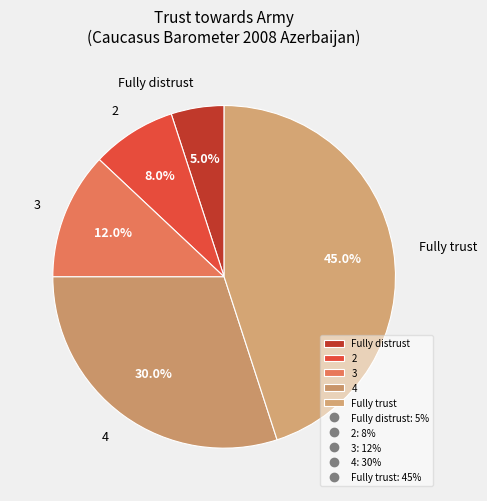

To the nearest percent, what is the difference between the largest and smallest slice percentages?

40%